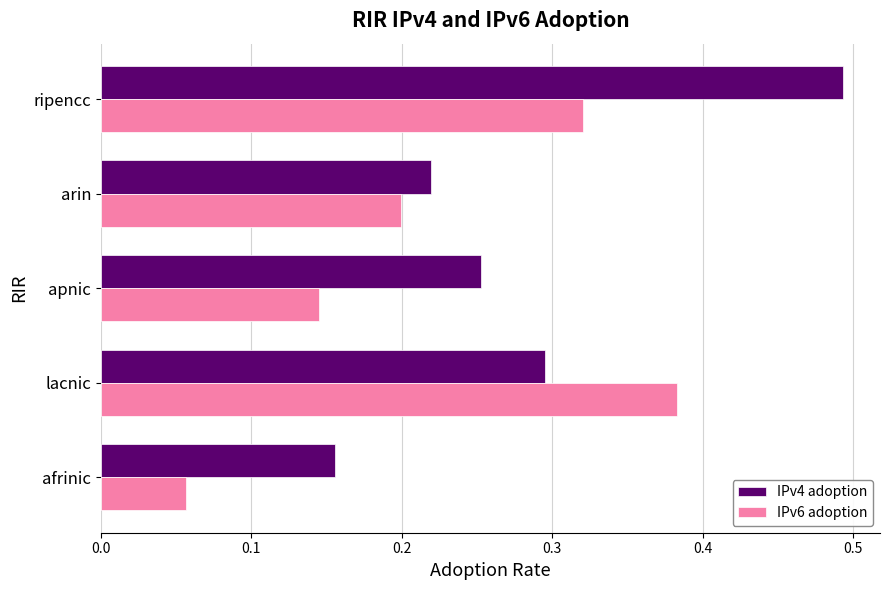

Which series has the largest total across all categories?

IPv4 adoption